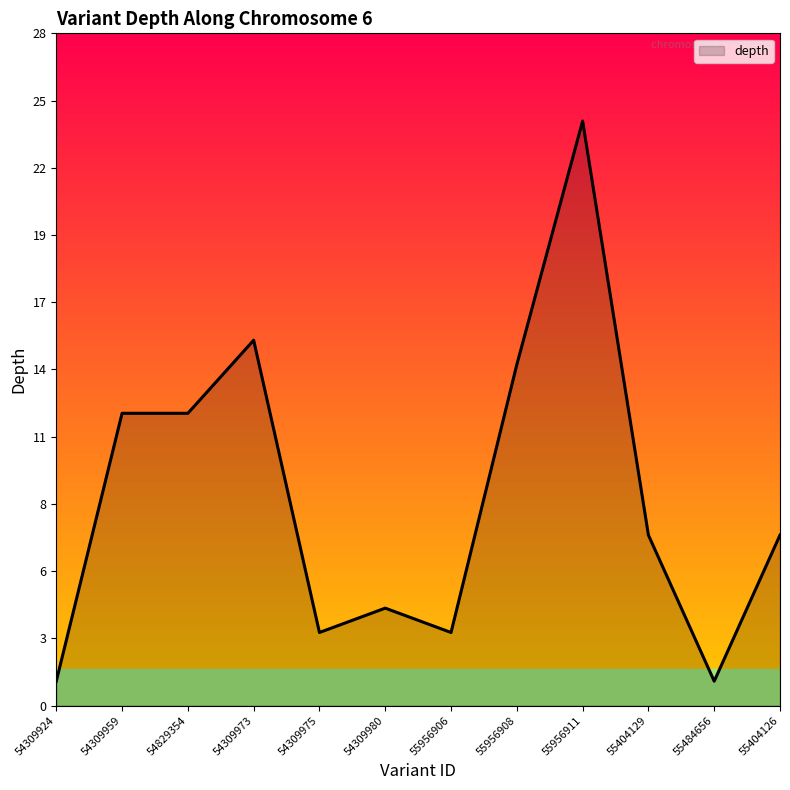

Reading left to right, extract all data points from this chart.

1	12	12	15	3	4	3	14	24	7	1	7